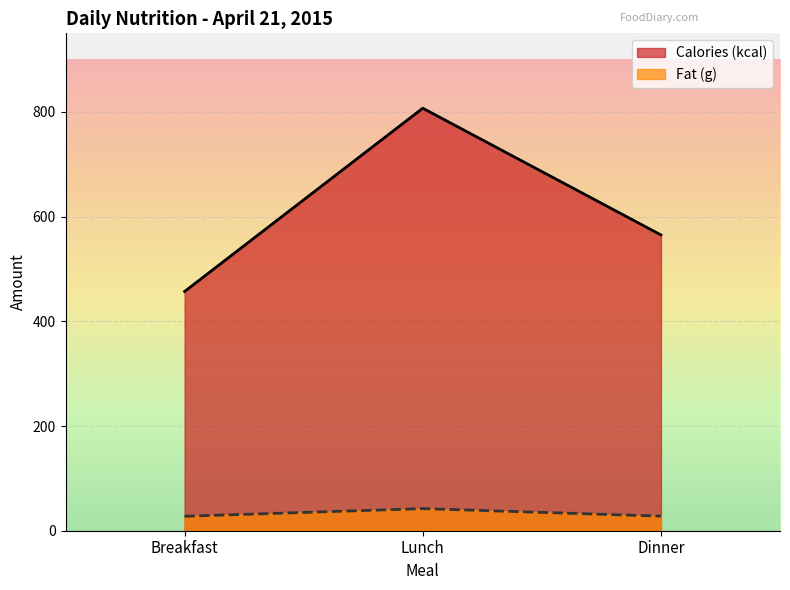

What is the average value of the Calories (kcal) series?

609.7